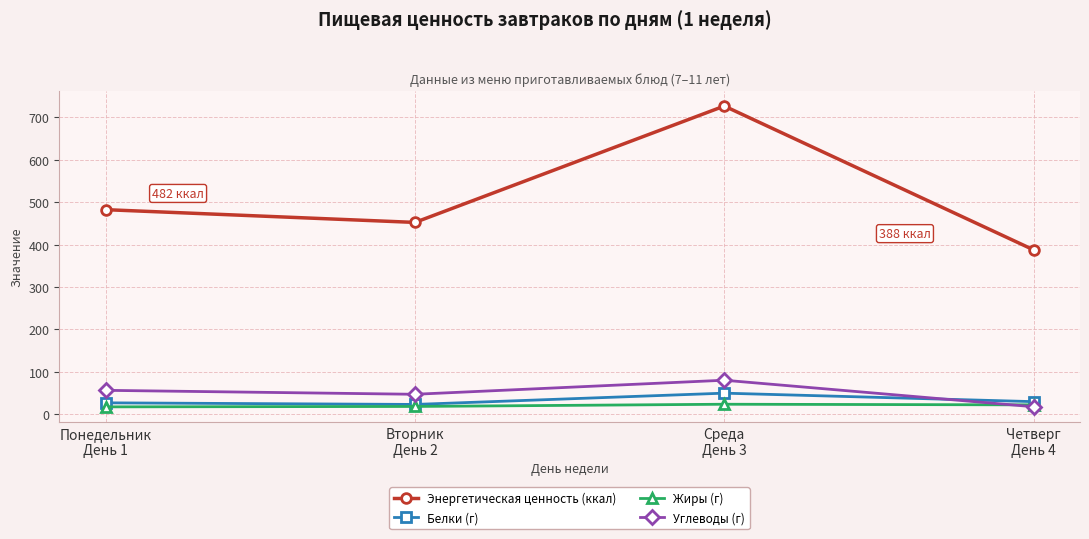

True or false: Энергетическая ценность (ккал) and Углеводы (г) intersect in this chart.

False